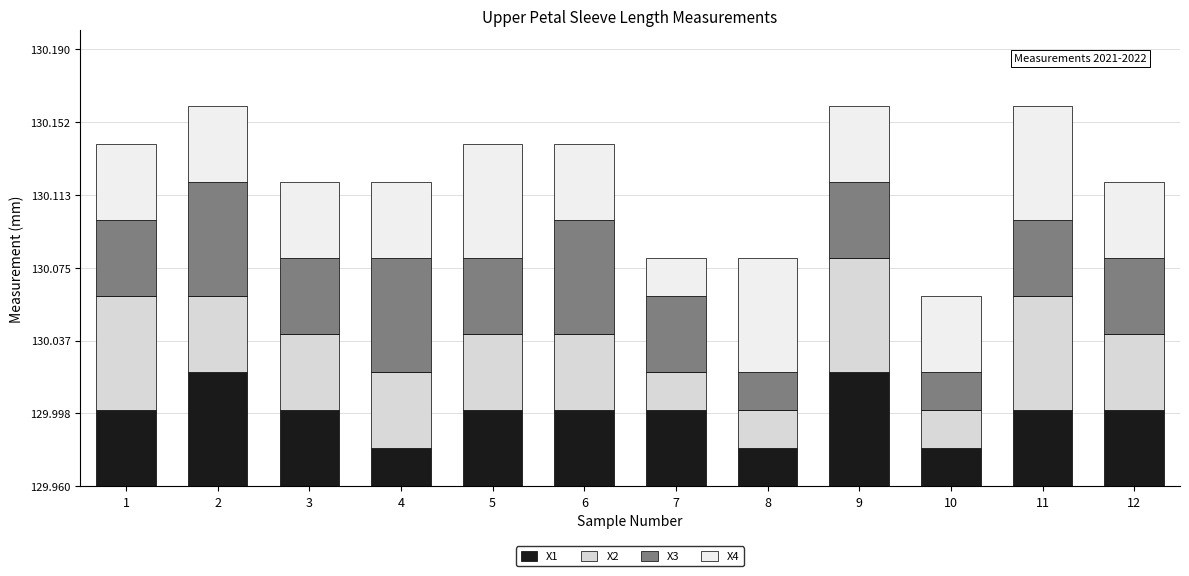

Does the chart contain any negative values?

No